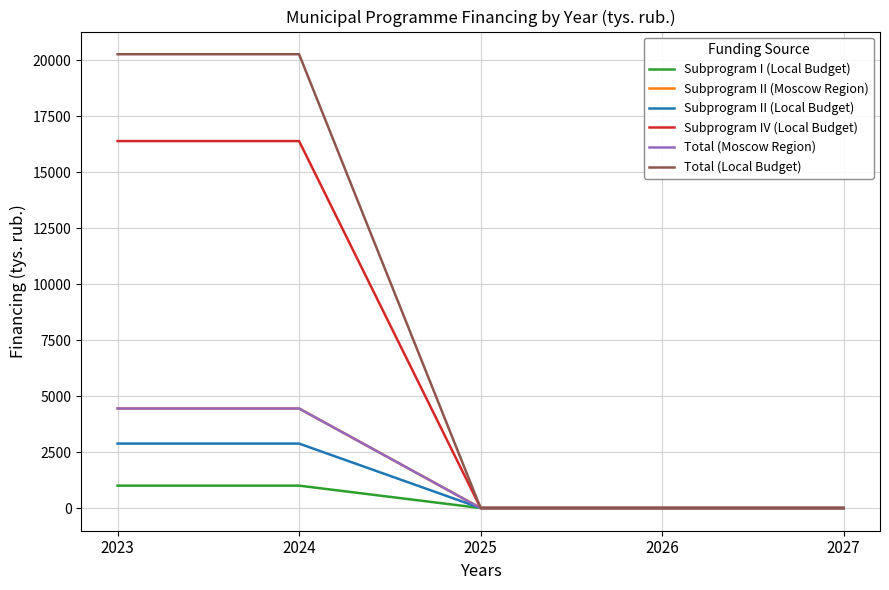

What is the difference between the Total (Local Budget) values at 2026 and 2024?

20271.4